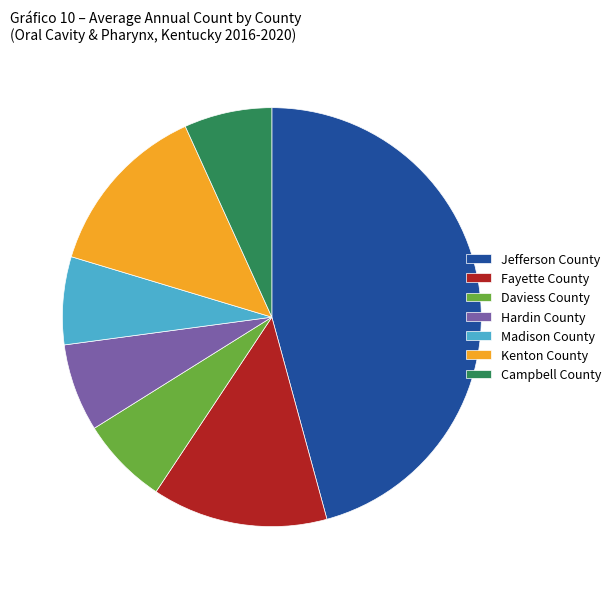

What is the largest slice in the pie chart?

Jefferson County